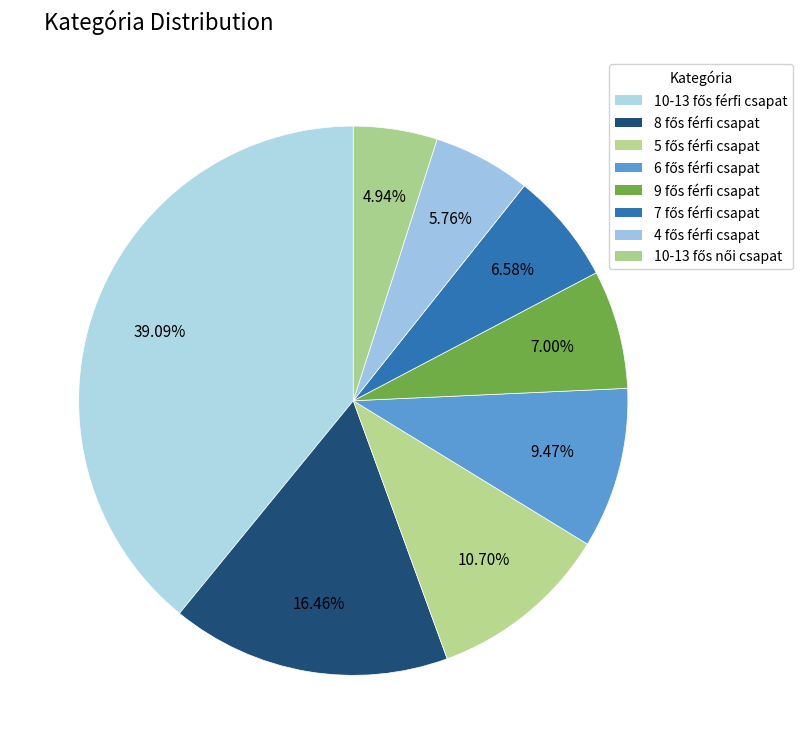

True or false: 4 fős férfi csapat accounts for 6% of the total.

True